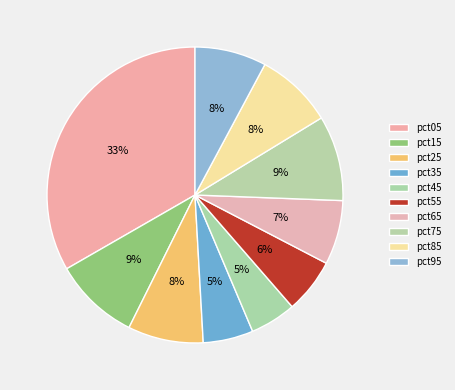

Is there any slice that represents more than half of the pie?

No